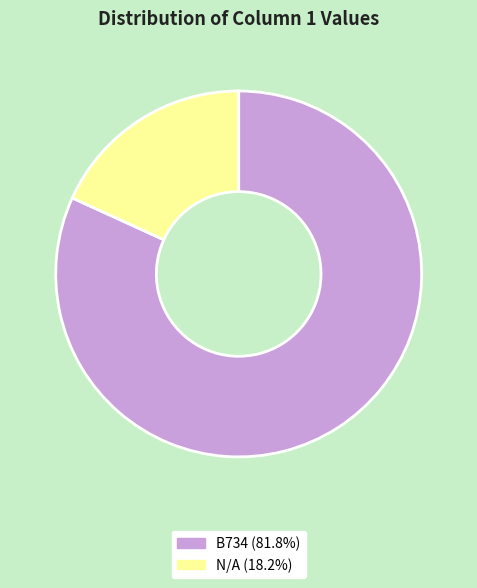

Does any single category account for the majority?

Yes